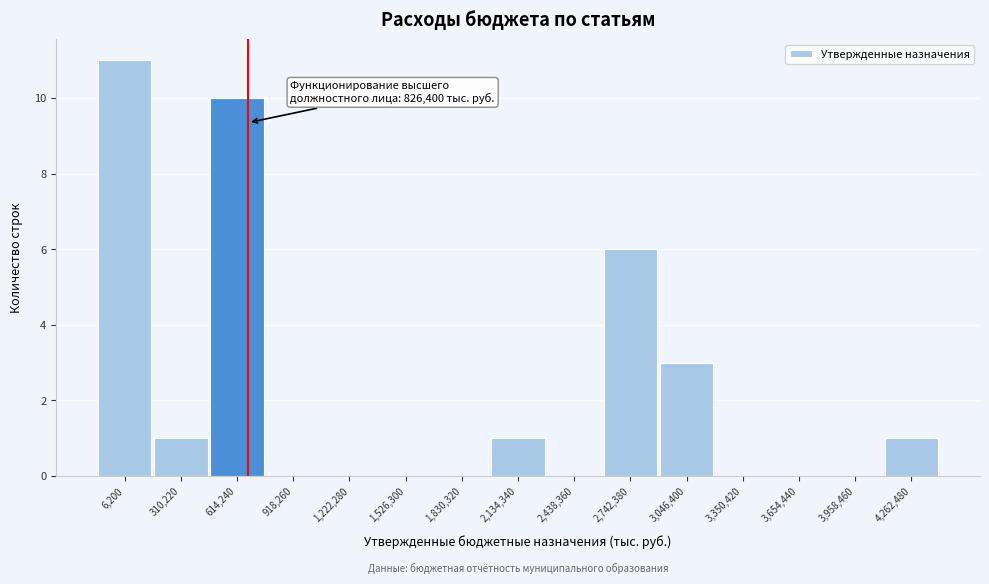

Reading right to left, list all the values displayed in this chart.

4,262,480=1	3,958,460=0	3,654,440=0	3,350,420=0	3,046,400=3	2,742,380=6	2,438,360=0	2,134,340=1	1,830,320=0	1,526,300=0	1,222,280=0	918,260=0	614,240=10	310,220=1	6,200=11